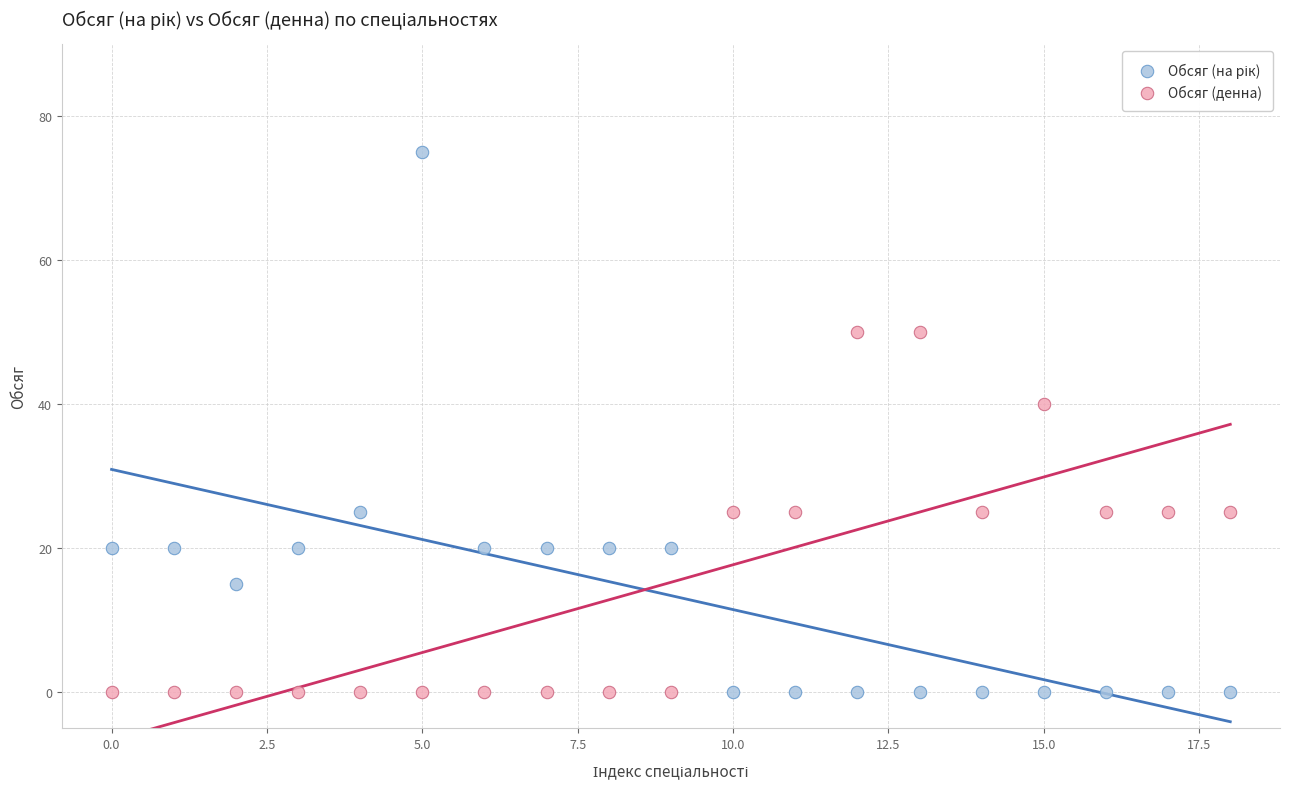

Across all data points, what is the range of Y values (max minus min)?

75